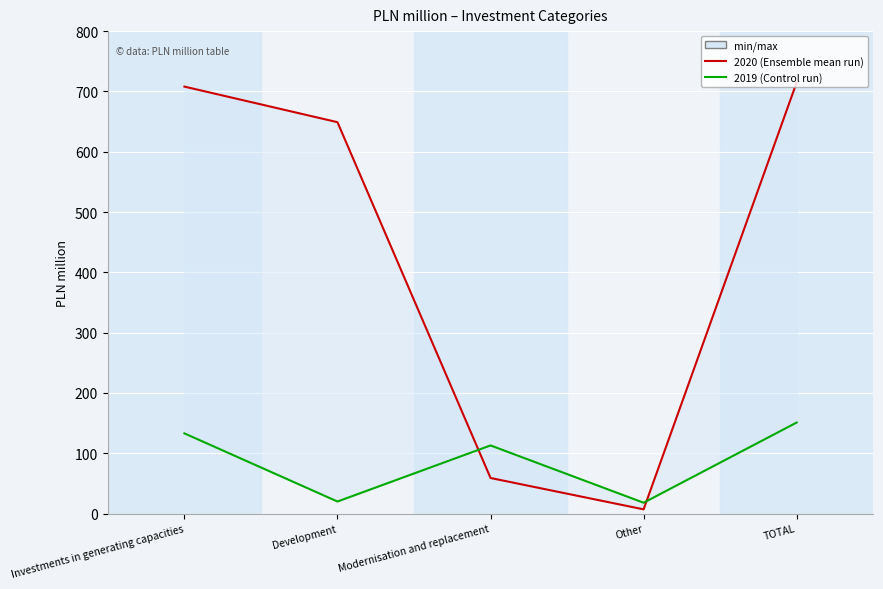

At which label does 2019 reach its peak?

TOTAL